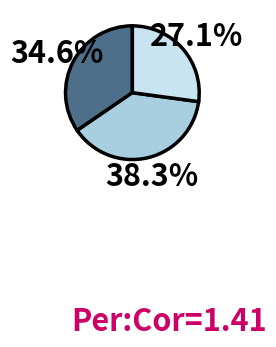

Does any single category account for the majority?

No